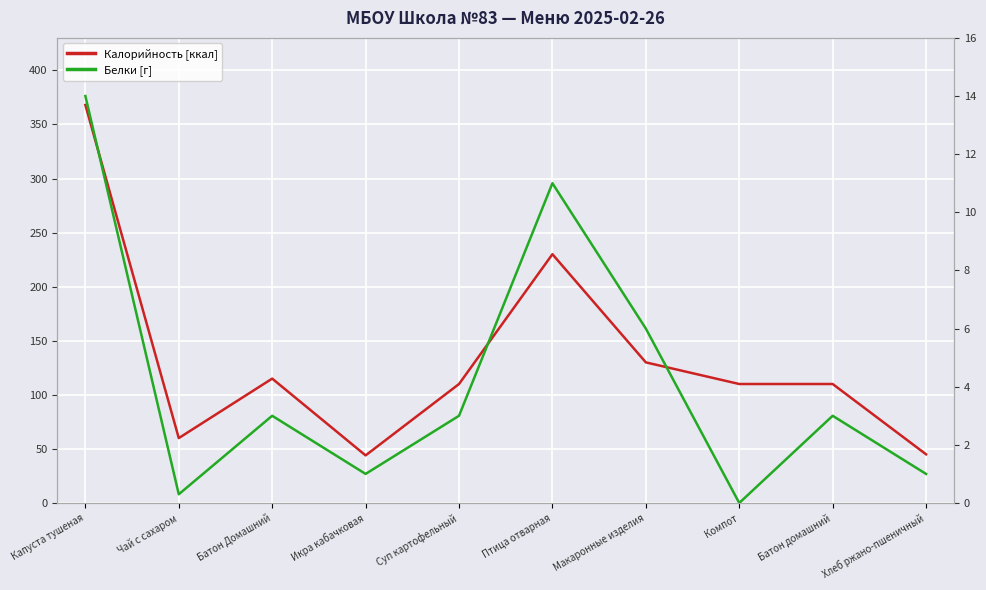

Reading right to left, transcribe all the data shown in this chart.

Калорийность [ккал]: 45.0	110.0	110.0	130.0	230.0	110.0	44.0	115.0	60.0	368.0
Белки [г]: 1.0	3.0	0.0	6.0	11.0	3.0	1.0	3.0	0.3	14.0